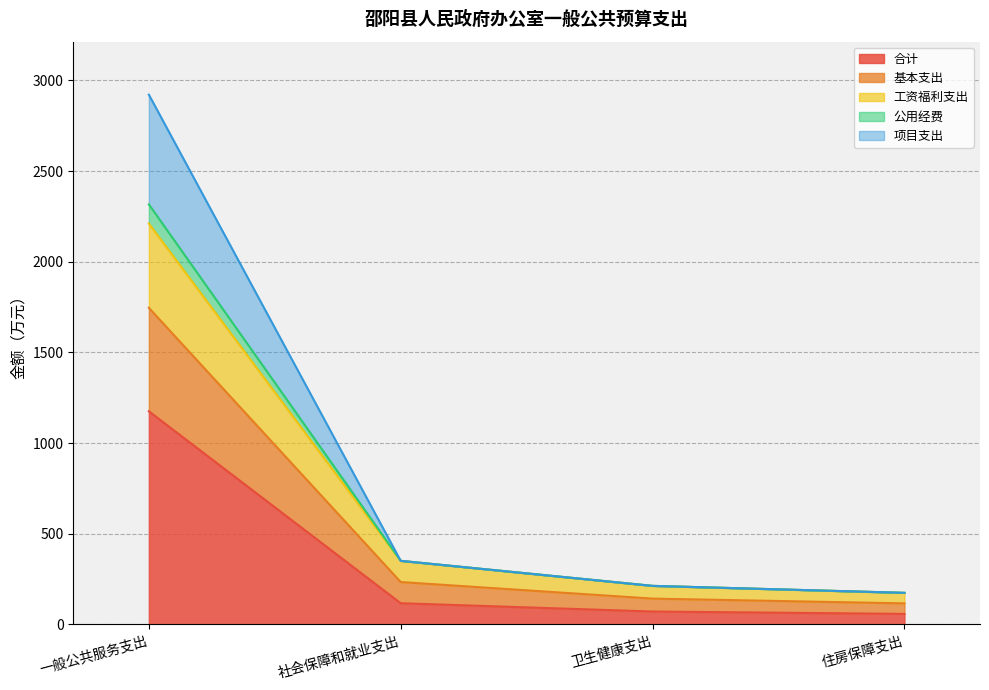

Which category has the highest value in the 合计 series?

一般公共服务支出